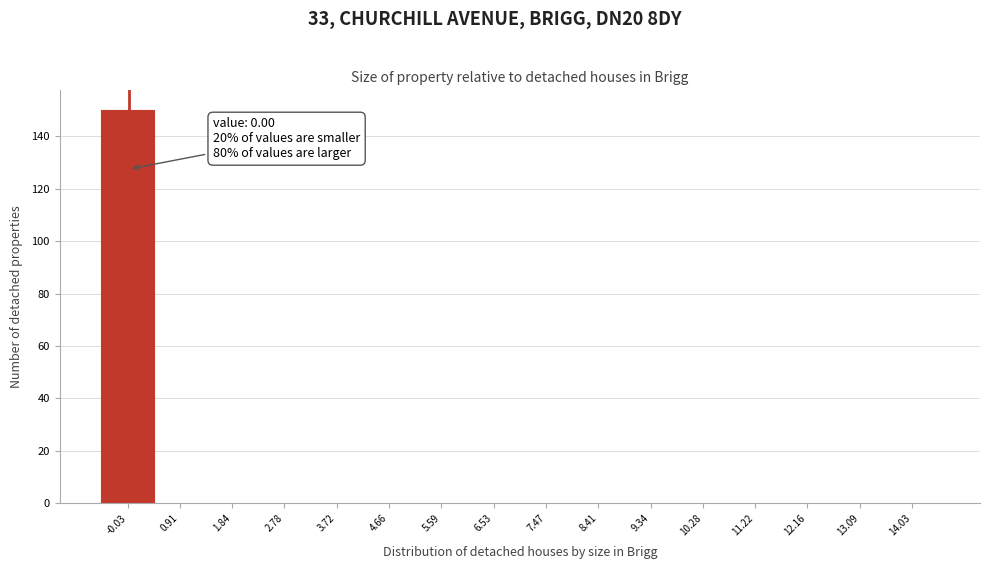

Which range on the x-axis has the tallest bar?

-0.5 to 0.4